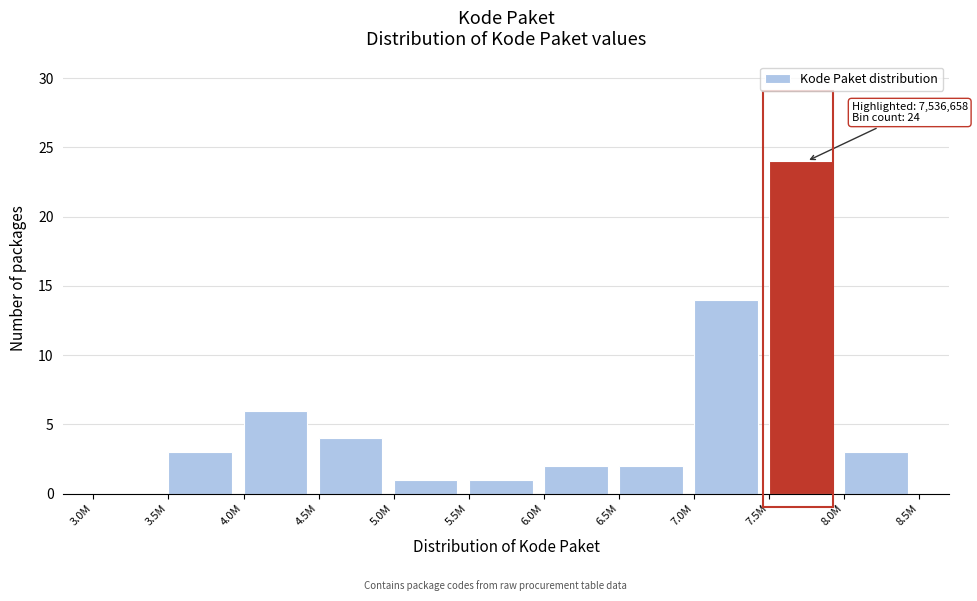

Reading right to left, transcribe all the data shown in this chart.

8.0M=3	7.5M=24	7.0M=14	6.5M=2	6.0M=2	5.5M=1	5.0M=1	4.5M=4	4.0M=6	3.5M=3	3.0M=0